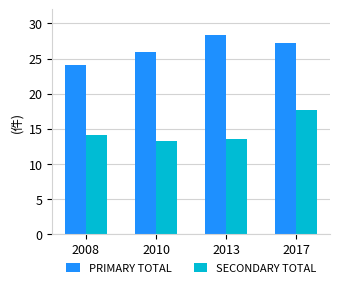

List the labels in order of PRIMARY TOTAL value, smallest first.

2008, 2010, 2017, 2013